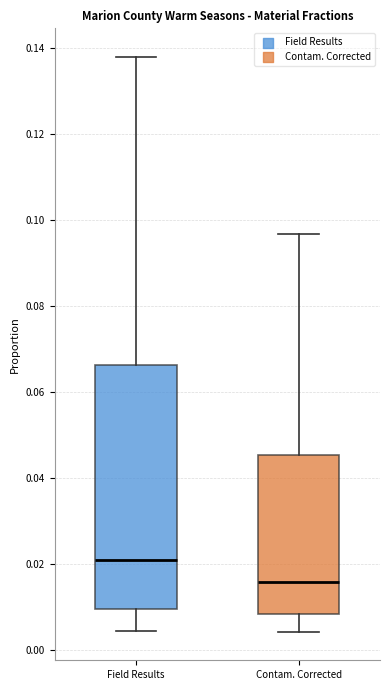

Comparing the boxes themselves (not the whiskers), which one is the tallest?

Field Results